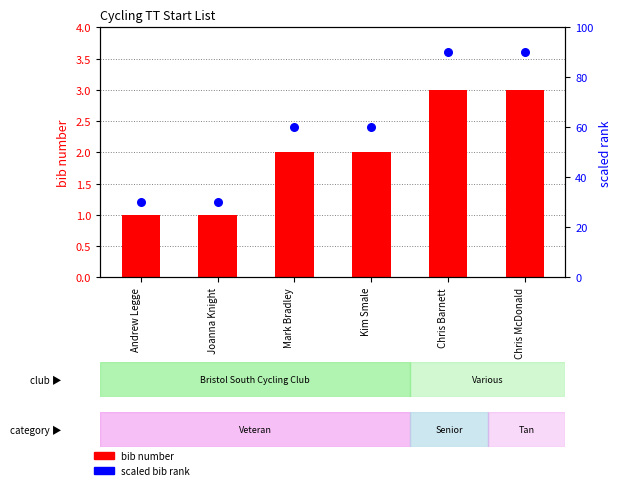

At which category is the sum across all series the highest?

Chris Barnett